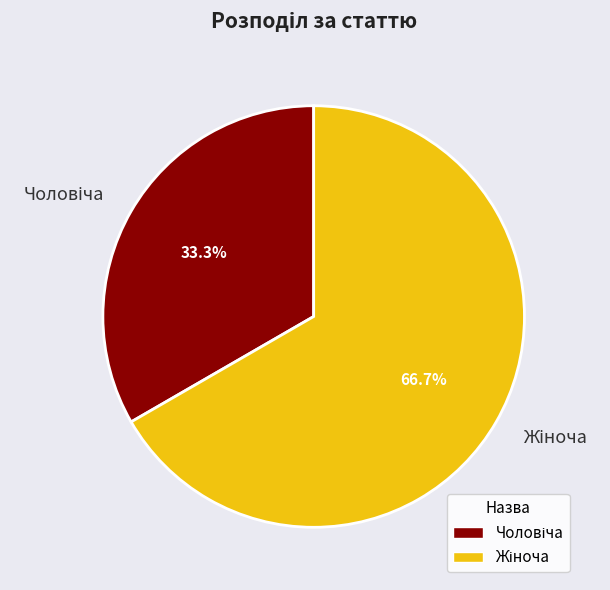

Is there a majority slice in this chart?

Yes